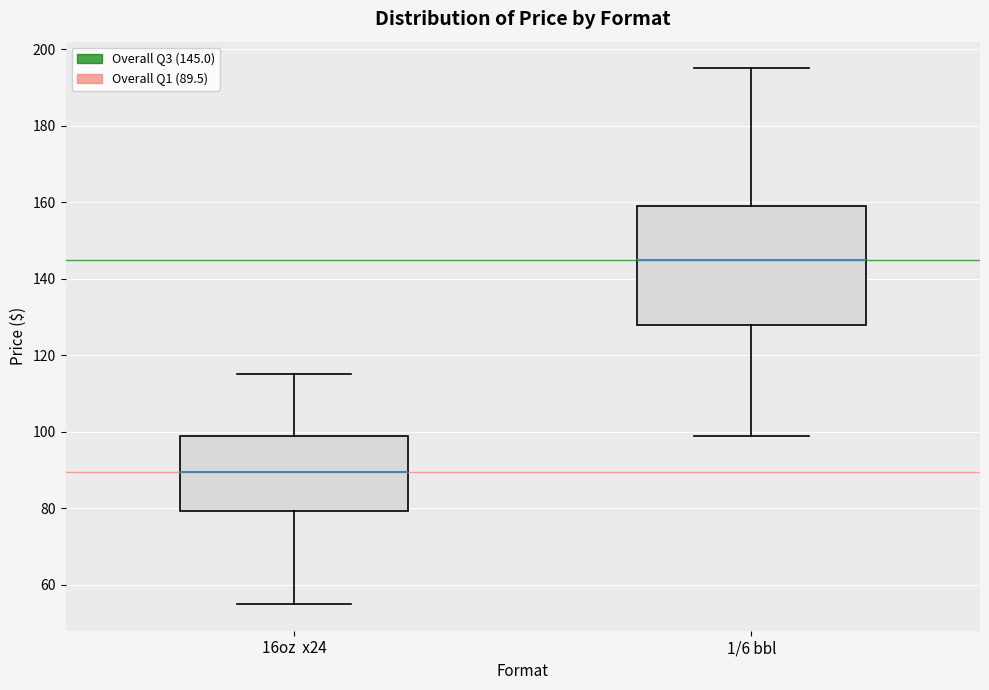

Which box has the highest median line?

1/6 bbl